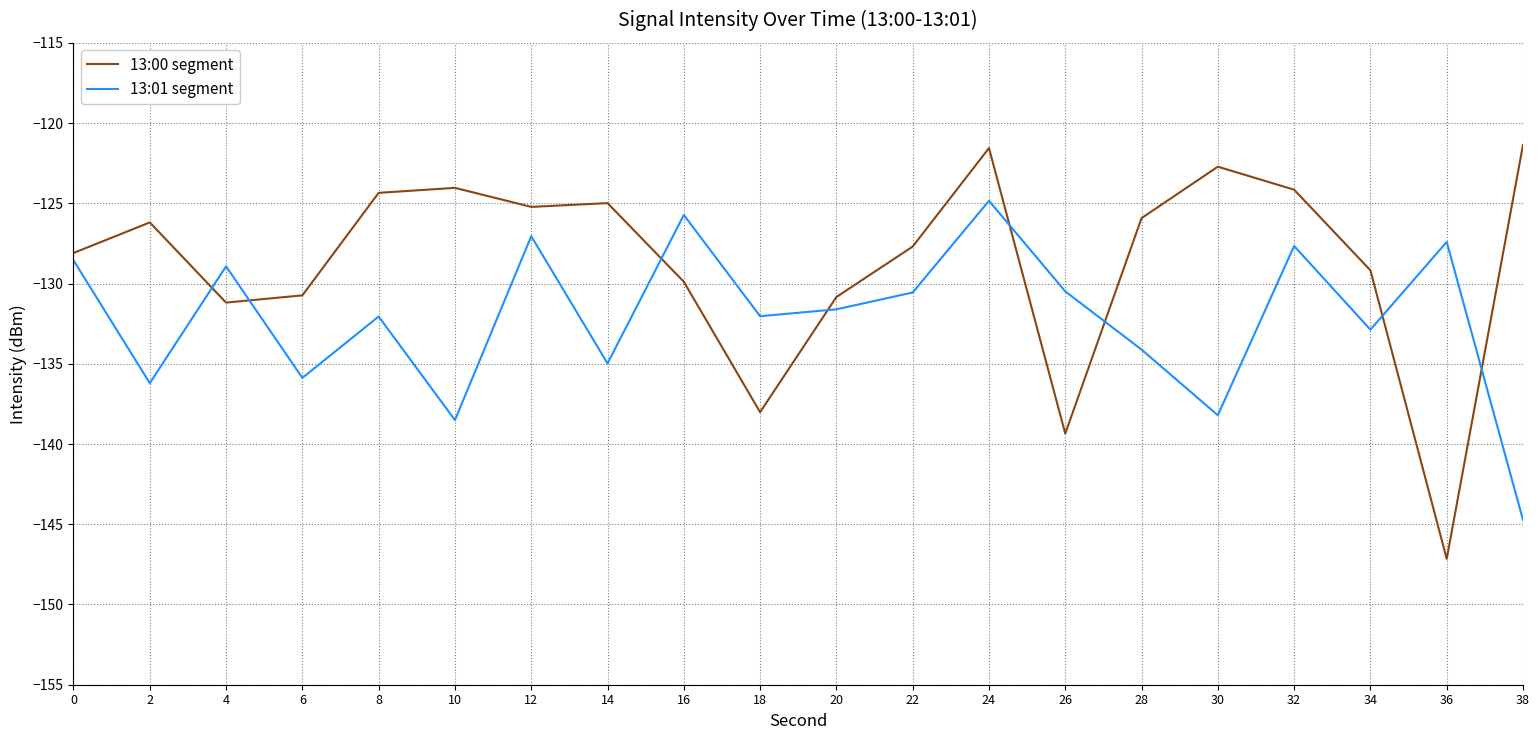

What is the difference between the 13:01 segment values at 36 and 10?

11.1